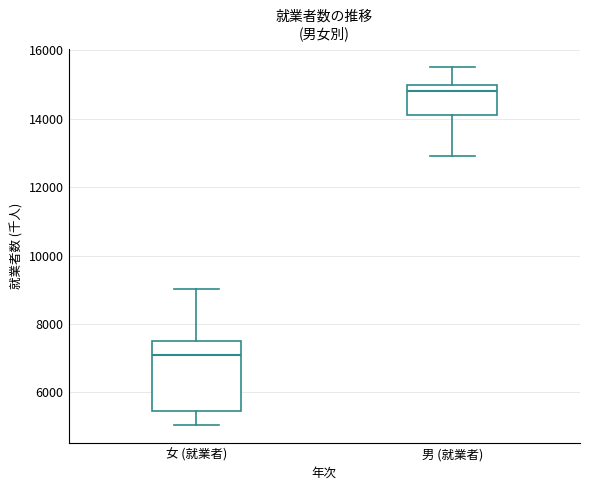

Reading left to right, read every box against the y-axis: the position of its median line, the range the box covers, and the ends of its whiskers. The values are not printed on the chart, so give them approximately, as read against the axis.

女 (就業者): median 7000, box 5400 to 7600, whiskers 5000 to 9000
男 (就業者): median 14800, box 14200 to 15000, whiskers 13000 to 15600